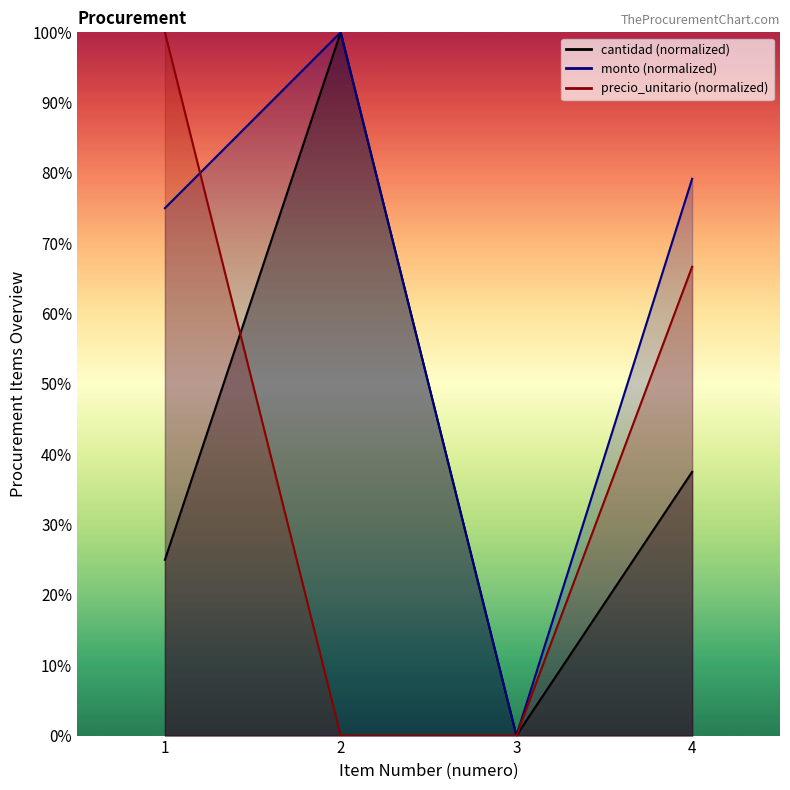

Count the number of data series in this chart.

3